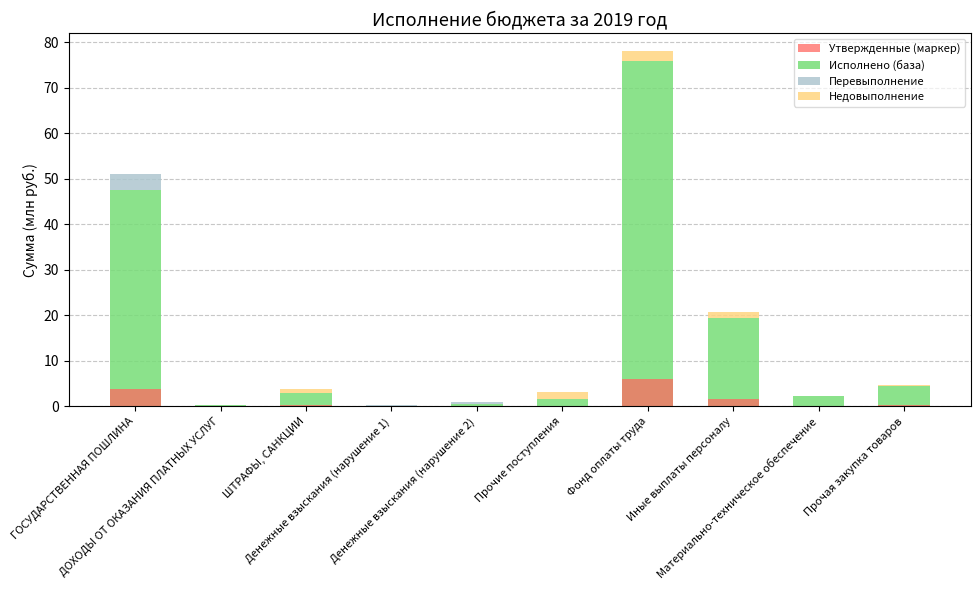

At how many categories does at least one series exceed 23?

2